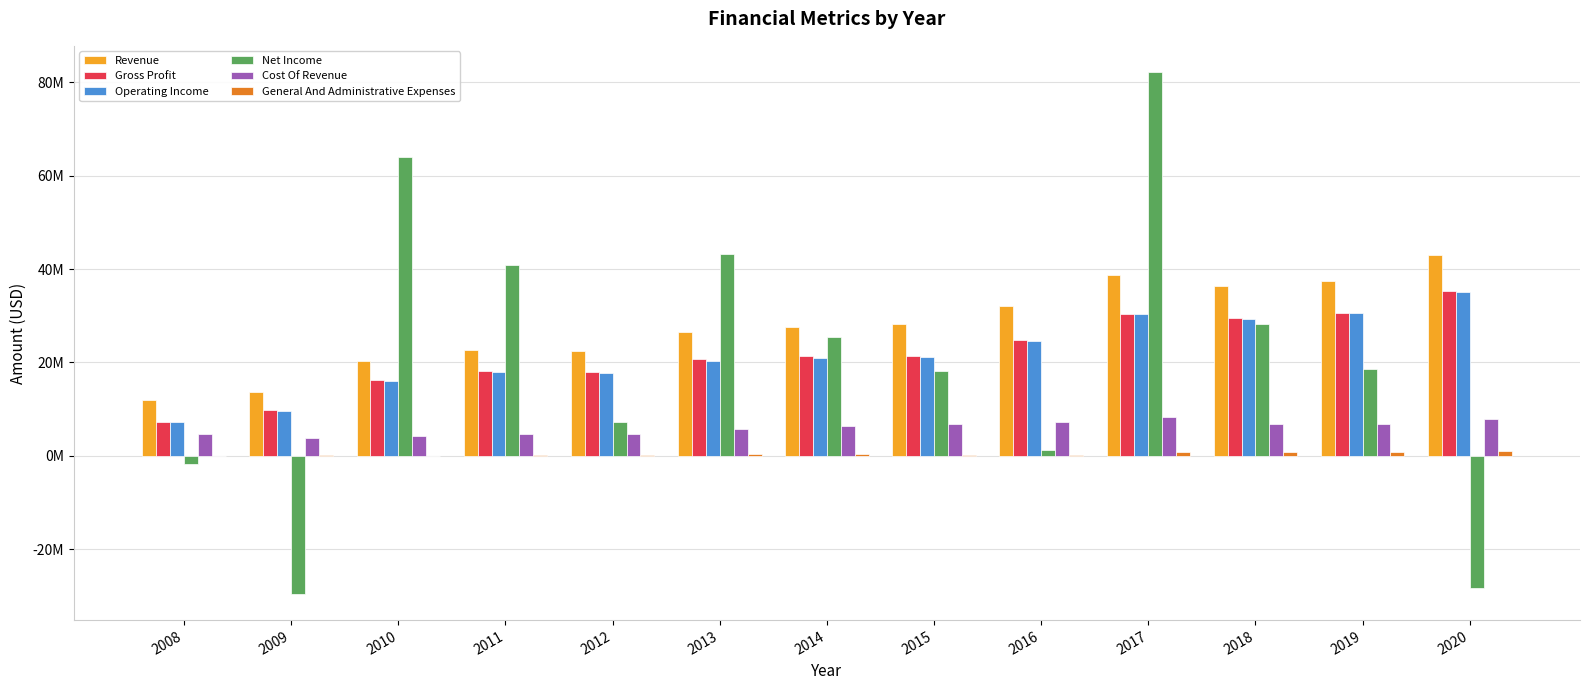

Are the bars horizontal?

No